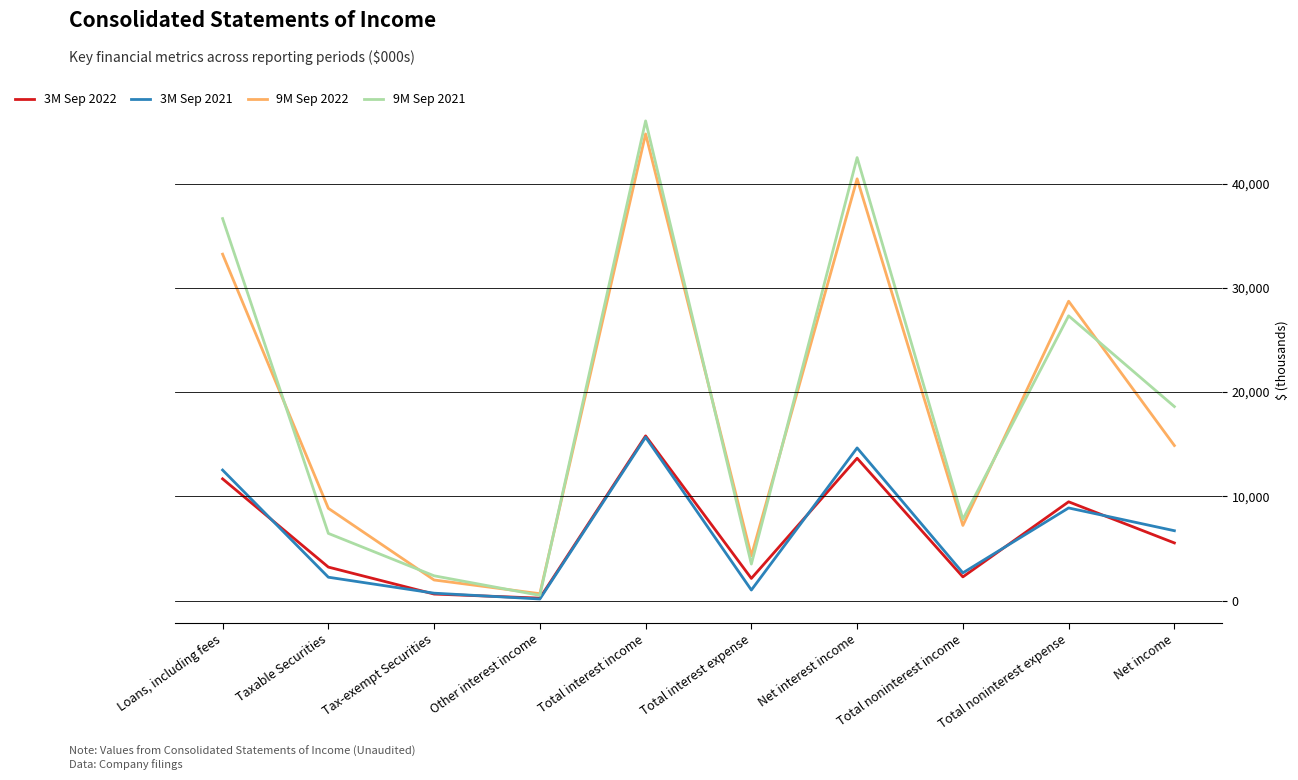

True or false: 9M Sep 2022 and 3M Sep 2022 cross at least once.

False